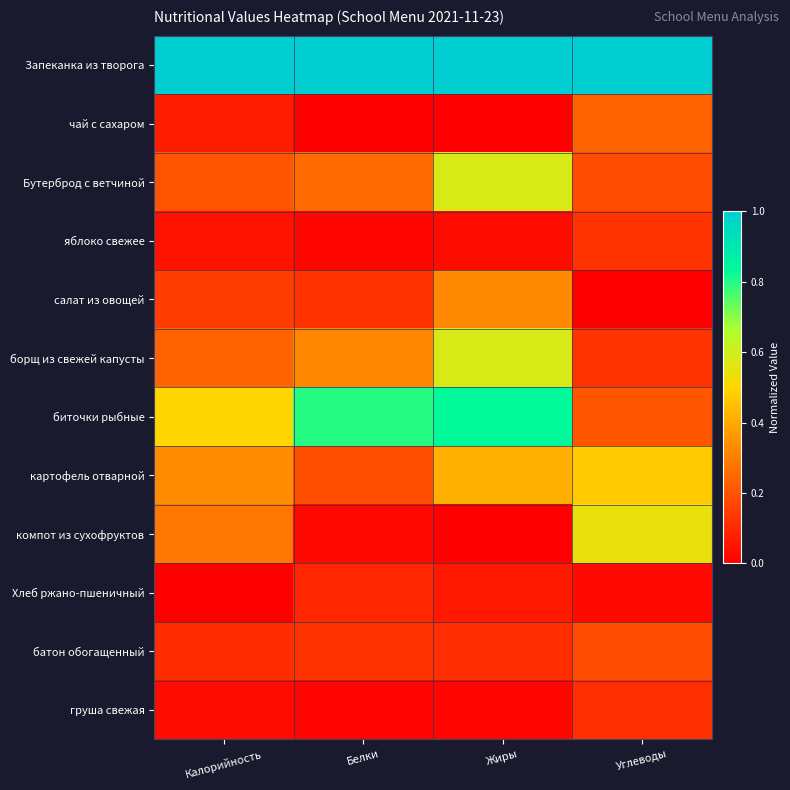

Reading left to right, what are all the values shown in this chart?

Запеканка из творога: Калорийность=1.0	Белки=1.0	Жиры=1.0	Углеводы=1.0
чай с сахаром: Калорийность=0.1	Белки=0.0	Жиры=0.0	Углеводы=0.2
Бутерброд с ветчиной: Калорийность=0.2	Белки=0.3	Жиры=0.6	Углеводы=0.2
яблоко свежее: Калорийность=0.0	Белки=0.0	Жиры=0.0	Углеводы=0.1
салат из овощей: Калорийность=0.1	Белки=0.1	Жиры=0.3	Углеводы=0.0
борщ из свежей капусты: Калорийность=0.2	Белки=0.3	Жиры=0.6	Углеводы=0.1
биточки рыбные: Калорийность=0.5	Белки=0.8	Жиры=0.8	Углеводы=0.2
картофель отварной: Калорийность=0.3	Белки=0.2	Жиры=0.4	Углеводы=0.5
компот из сухофруктов: Калорийность=0.3	Белки=0.0	Жиры=0.0	Углеводы=0.5
Хлеб ржано-пшеничный: Калорийность=0.0	Белки=0.1	Жиры=0.1	Углеводы=0.0
батон обогащенный: Калорийность=0.1	Белки=0.1	Жиры=0.1	Углеводы=0.2
груша свежая: Калорийность=0.0	Белки=0.0	Жиры=0.0	Углеводы=0.1